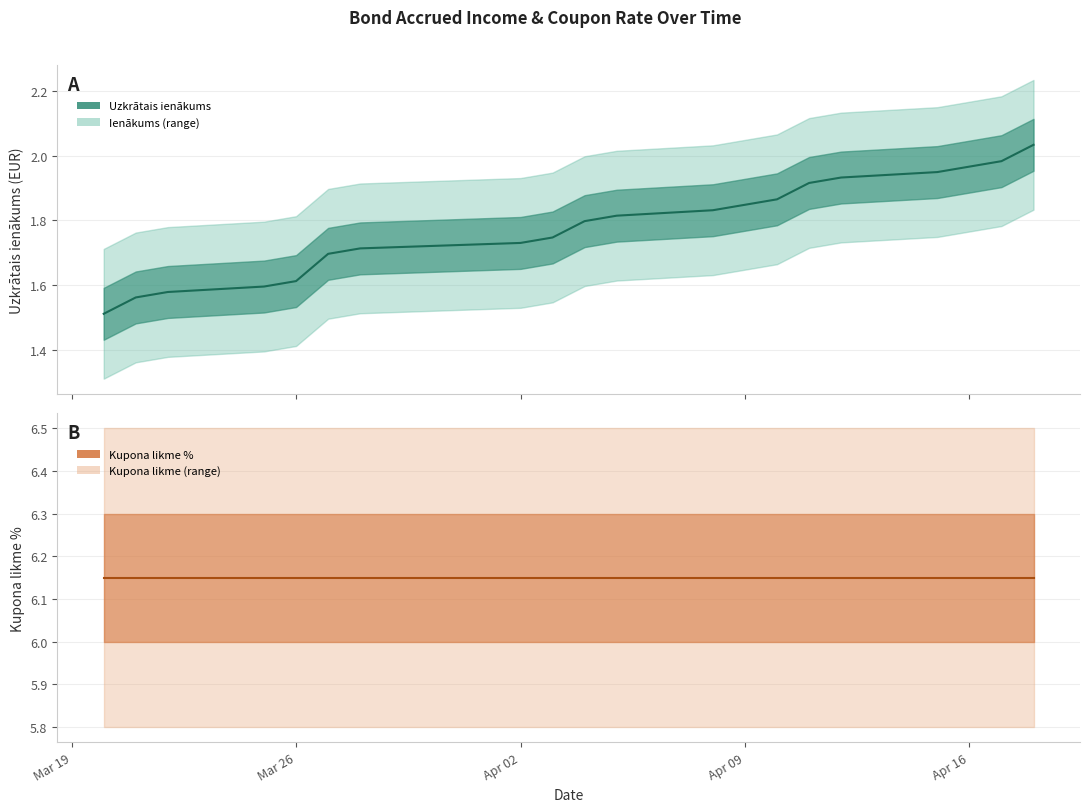

What is the maximum value for Kupona likme %?

6.2